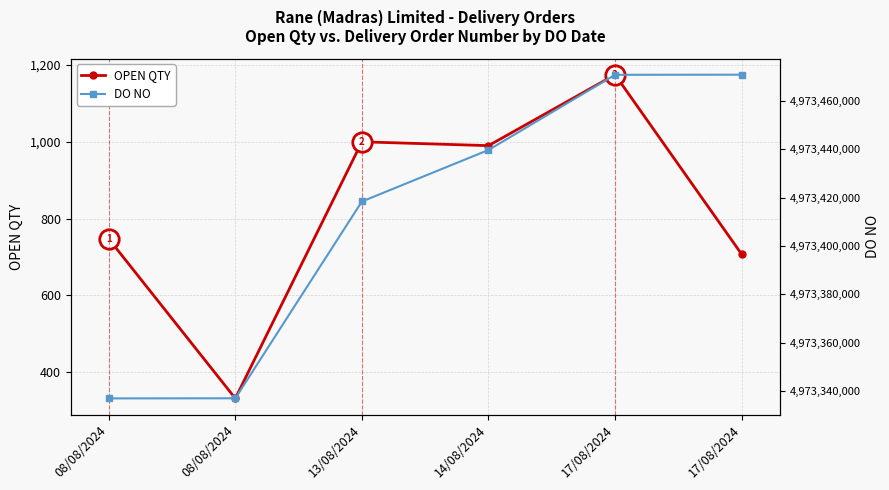

What is the difference between the highest and lowest values at 08/08/2024?

4973336191